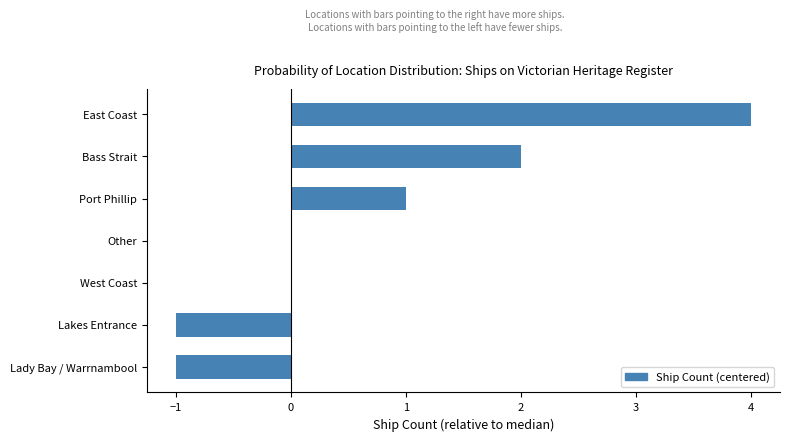

Which has a higher value, Lakes Entrance or Other?

Other